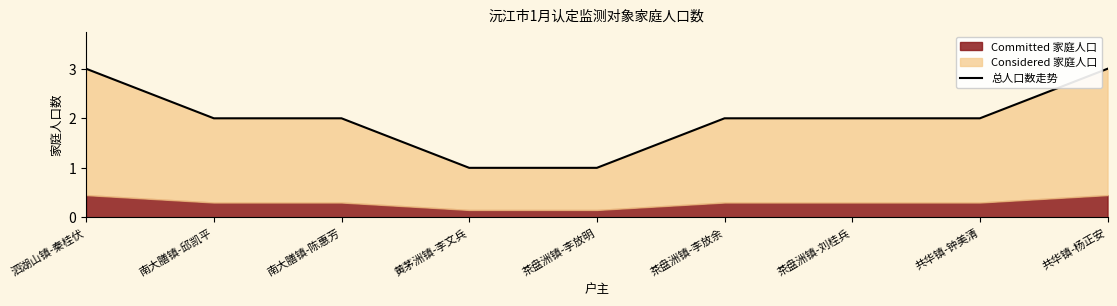

Reading left to right, extract all data points from this chart.

3	2	2	1	1	2	2	2	3